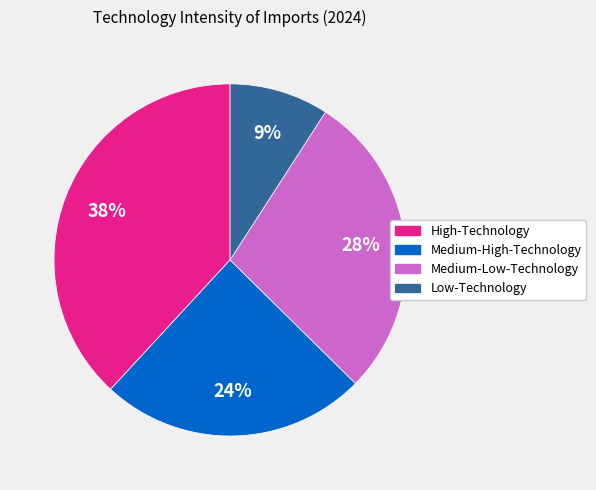

Approximately how many times larger is the value at Low-Technology compared to Medium-High-Technology?

0.4